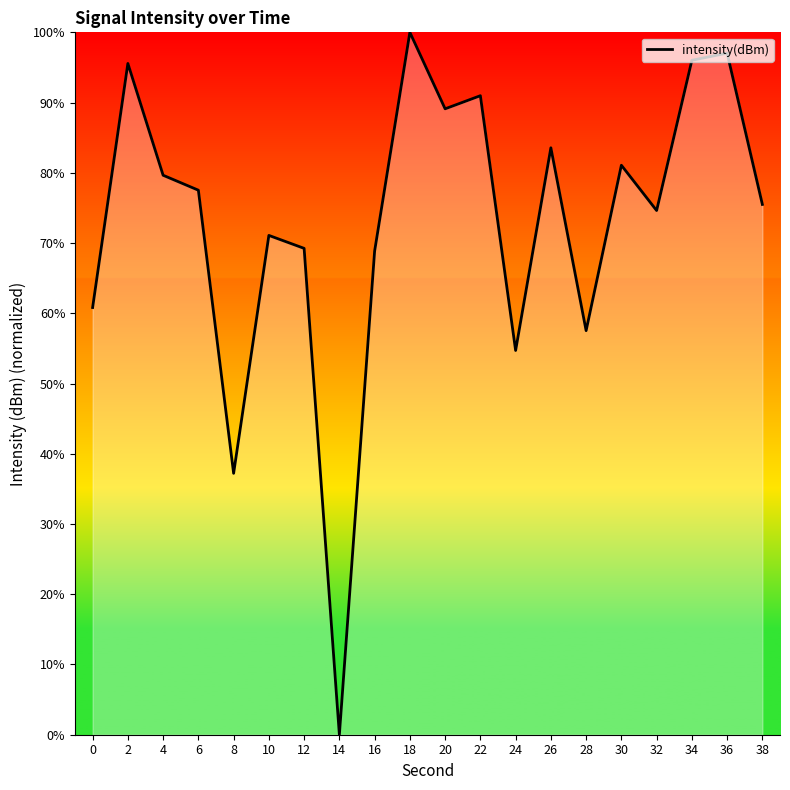

What is the difference between the values at 34 and 20?

6.9